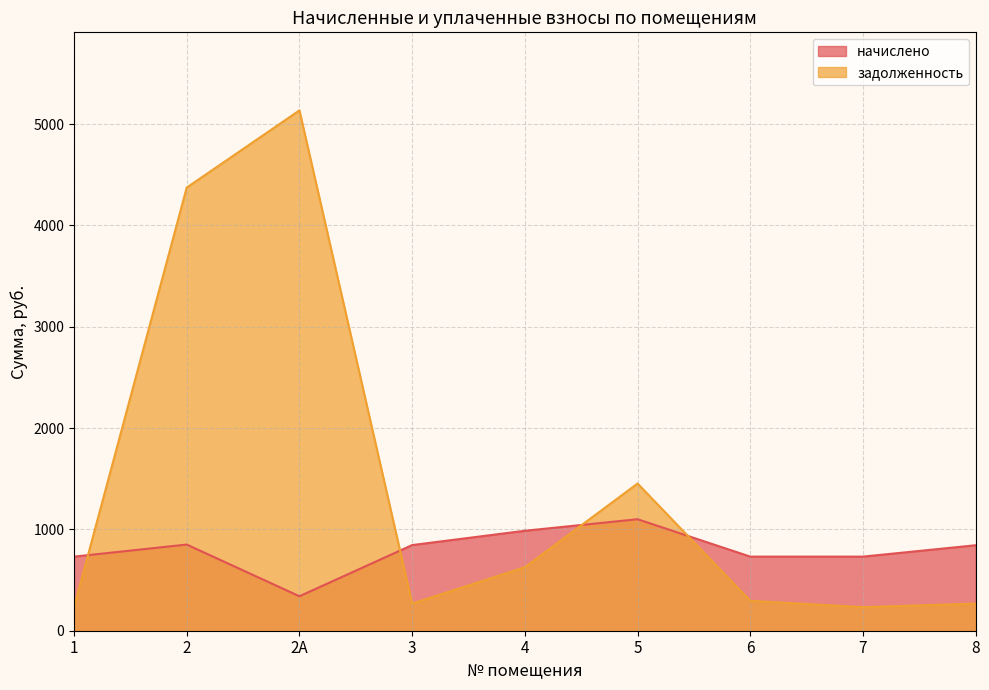

How many lines are shown in the chart?

2